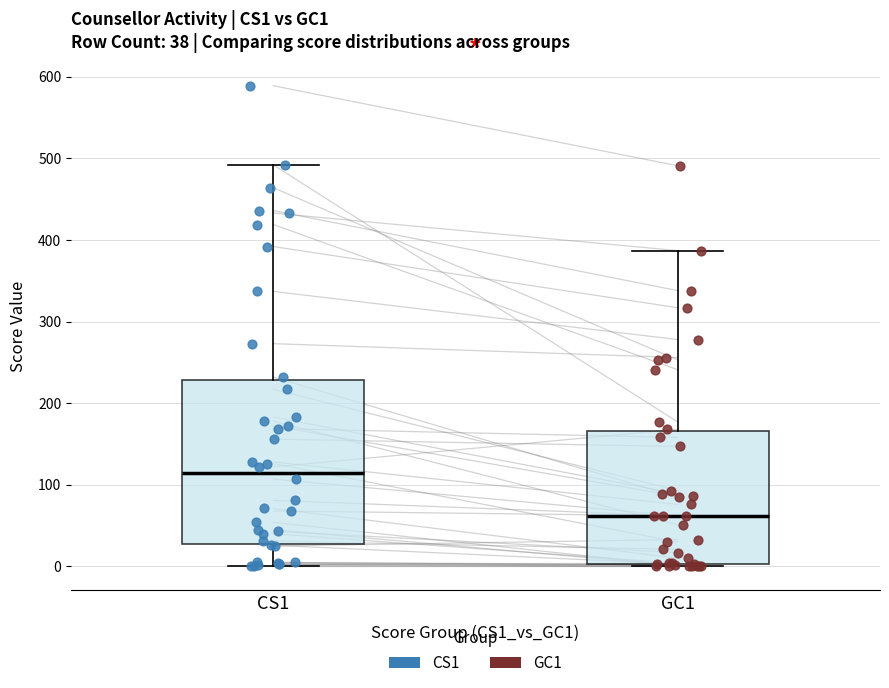

Which box is the tallest, from its lower edge to its upper edge?

CS1